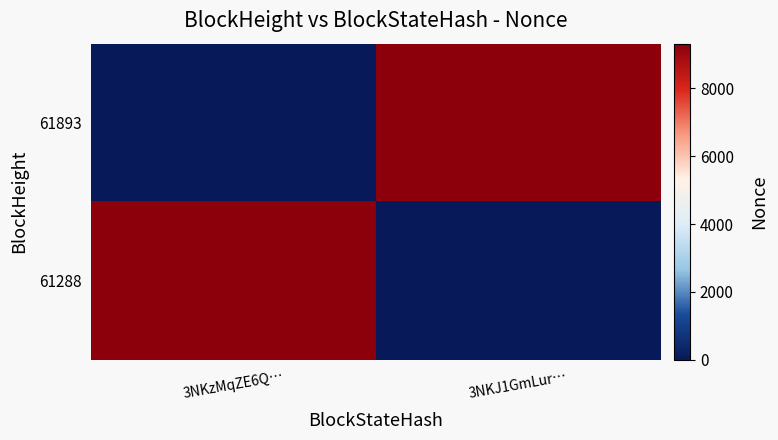

Reading left to right, list all the values displayed in this chart.

61893: 3NKzMqZE6Q…=0	3NKJ1GmLur…=9322
61288: 3NKzMqZE6Q…=9322	3NKJ1GmLur…=0